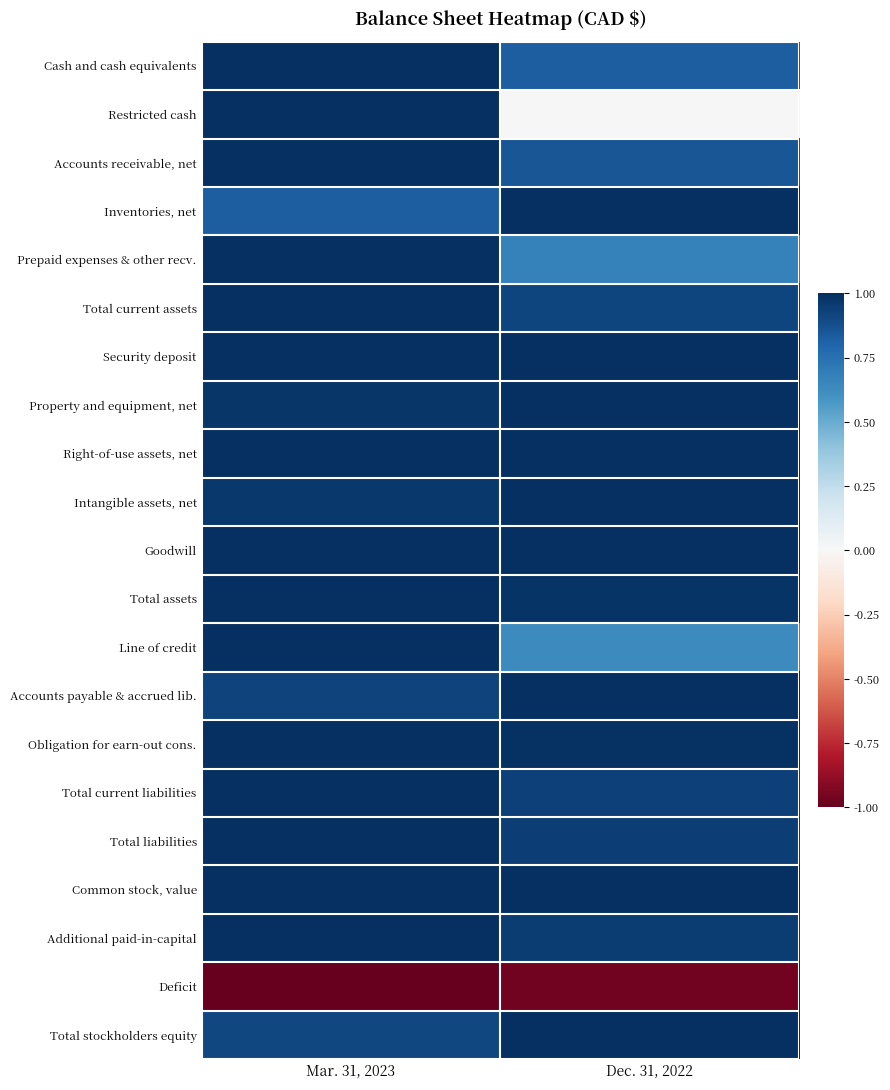

Reading left to right, extract all data points from this chart.

Cash and cash equivalents: Mar. 31, 2023=1.0	Dec. 31, 2022=0.8
Restricted cash: Mar. 31, 2023=1.0	Dec. 31, 2022=0.0
Accounts receivable, net: Mar. 31, 2023=1.0	Dec. 31, 2022=0.9
Inventories, net: Mar. 31, 2023=0.8	Dec. 31, 2022=1.0
Prepaid expenses & other recv.: Mar. 31, 2023=1.0	Dec. 31, 2022=0.7
Total current assets: Mar. 31, 2023=1.0	Dec. 31, 2022=0.9
Security deposit: Mar. 31, 2023=1.0	Dec. 31, 2022=1.0
Property and equipment, net: Mar. 31, 2023=1.0	Dec. 31, 2022=1.0
Right-of-use assets, net: Mar. 31, 2023=1.0	Dec. 31, 2022=1.0
Intangible assets, net: Mar. 31, 2023=1.0	Dec. 31, 2022=1.0
Goodwill: Mar. 31, 2023=1.0	Dec. 31, 2022=1.0
Total assets: Mar. 31, 2023=1.0	Dec. 31, 2022=1.0
Line of credit: Mar. 31, 2023=1.0	Dec. 31, 2022=0.6
Accounts payable & accrued lib.: Mar. 31, 2023=0.9	Dec. 31, 2022=1.0
Obligation for earn-out cons.: Mar. 31, 2023=1.0	Dec. 31, 2022=1.0
Total current liabilities: Mar. 31, 2023=1.0	Dec. 31, 2022=0.9
Total liabilities: Mar. 31, 2023=1.0	Dec. 31, 2022=0.9
Common stock, value: Mar. 31, 2023=1.0	Dec. 31, 2022=1.0
Additional paid-in-capital: Mar. 31, 2023=1.0	Dec. 31, 2022=1.0
Deficit: Mar. 31, 2023=-1.0	Dec. 31, 2022=-1.0
Total stockholders equity: Mar. 31, 2023=0.9	Dec. 31, 2022=1.0